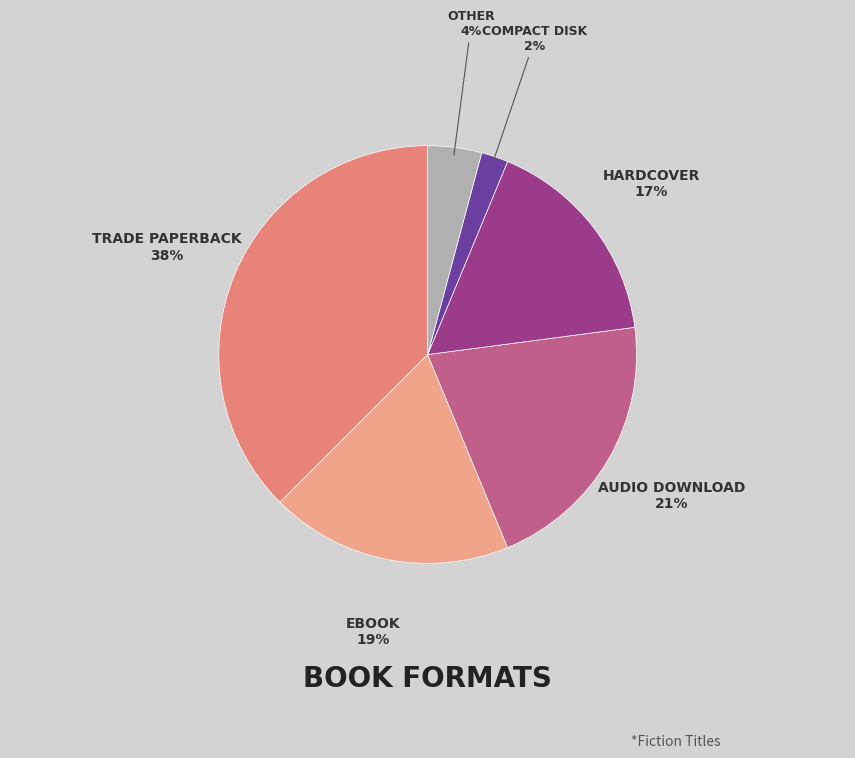

How many slices are in this pie chart?

6